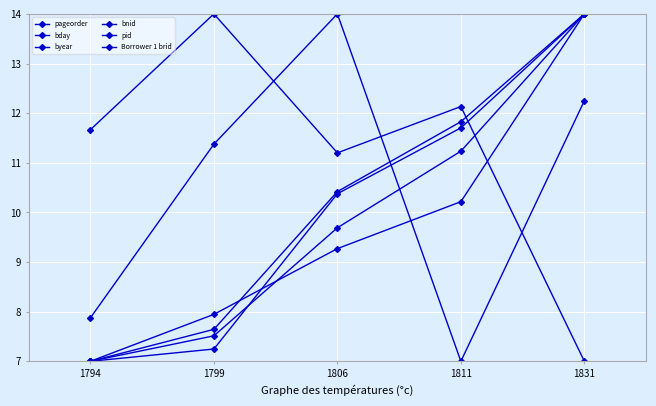

How many data points in pageorder are above 11?

3